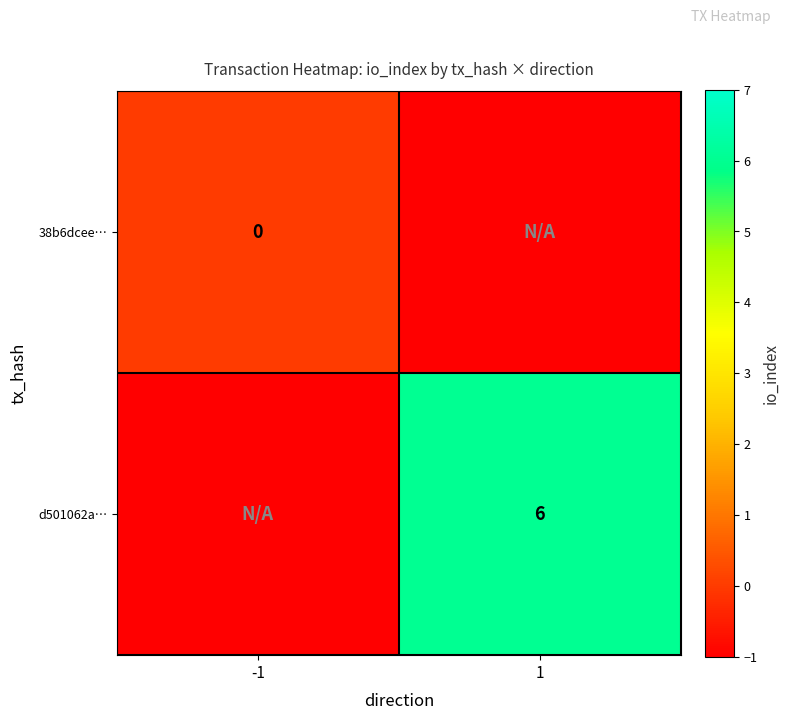

At how many categories does at least one series exceed 0?

1